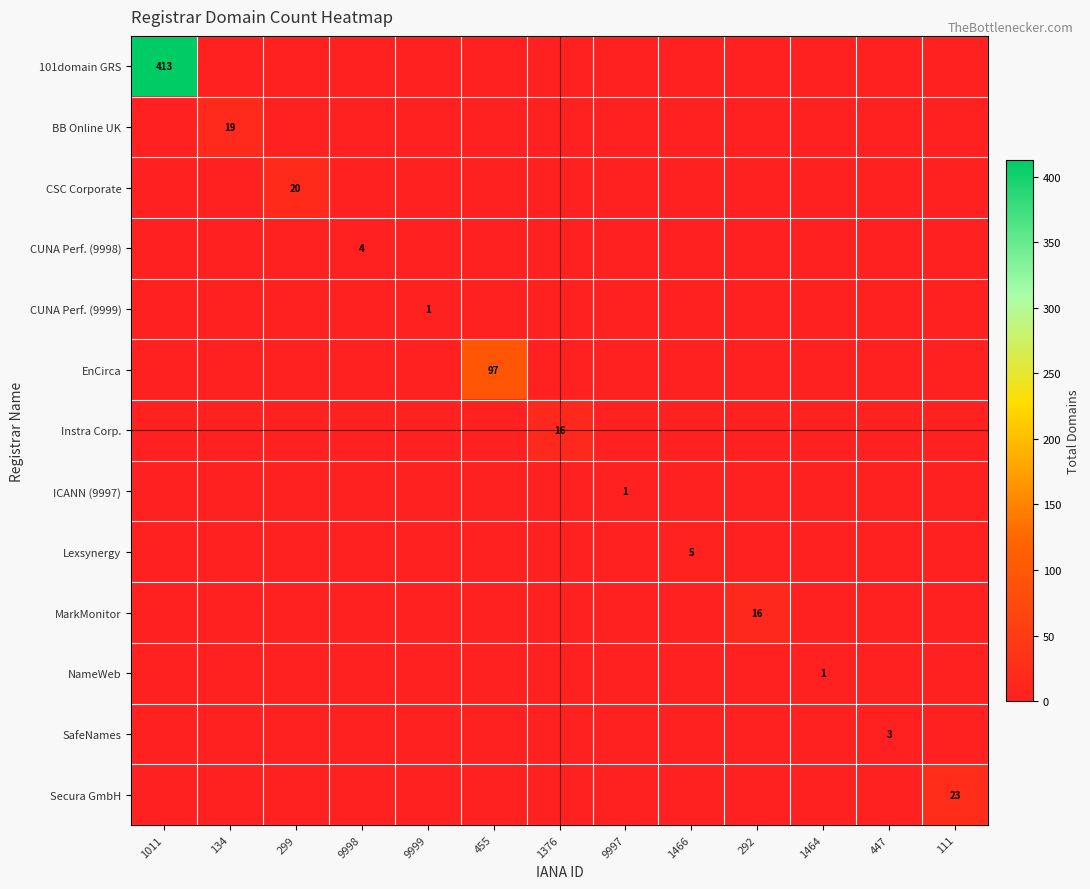

Count the number of categories in the chart.

13